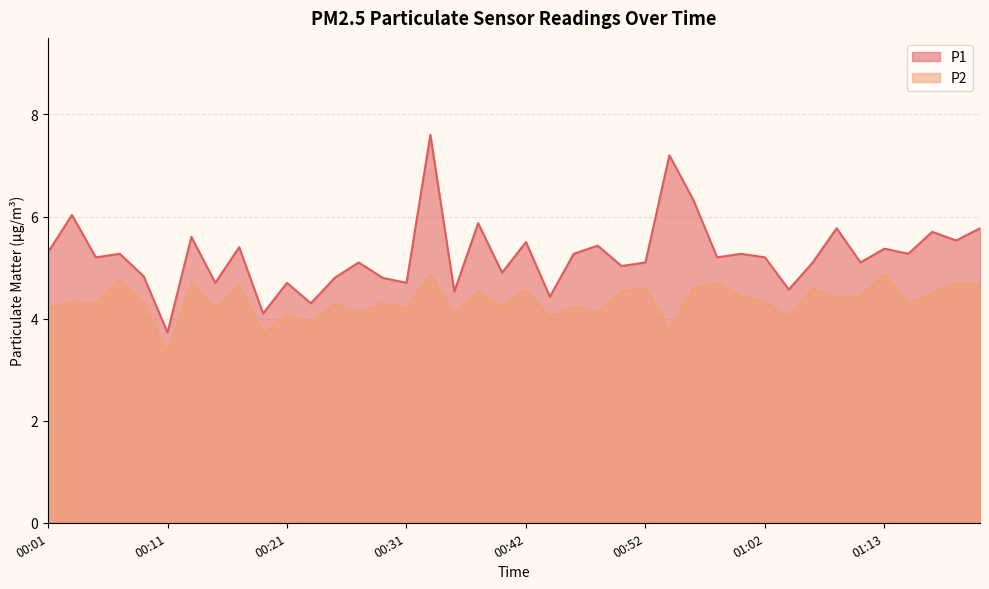

Rank the series by their maximum value, from highest to lowest.

P1, P2